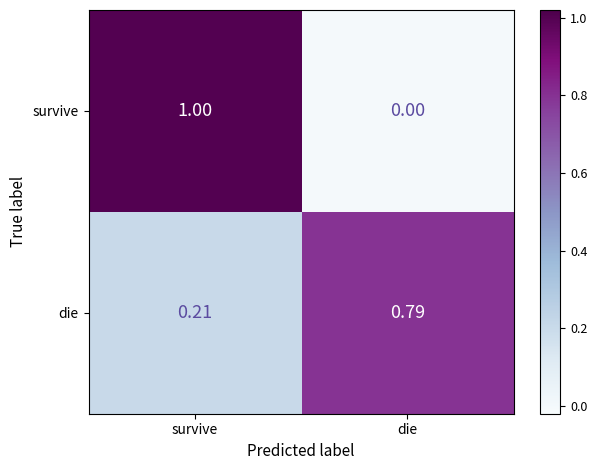

List the labels in order of survive value, largest first.

survive, die